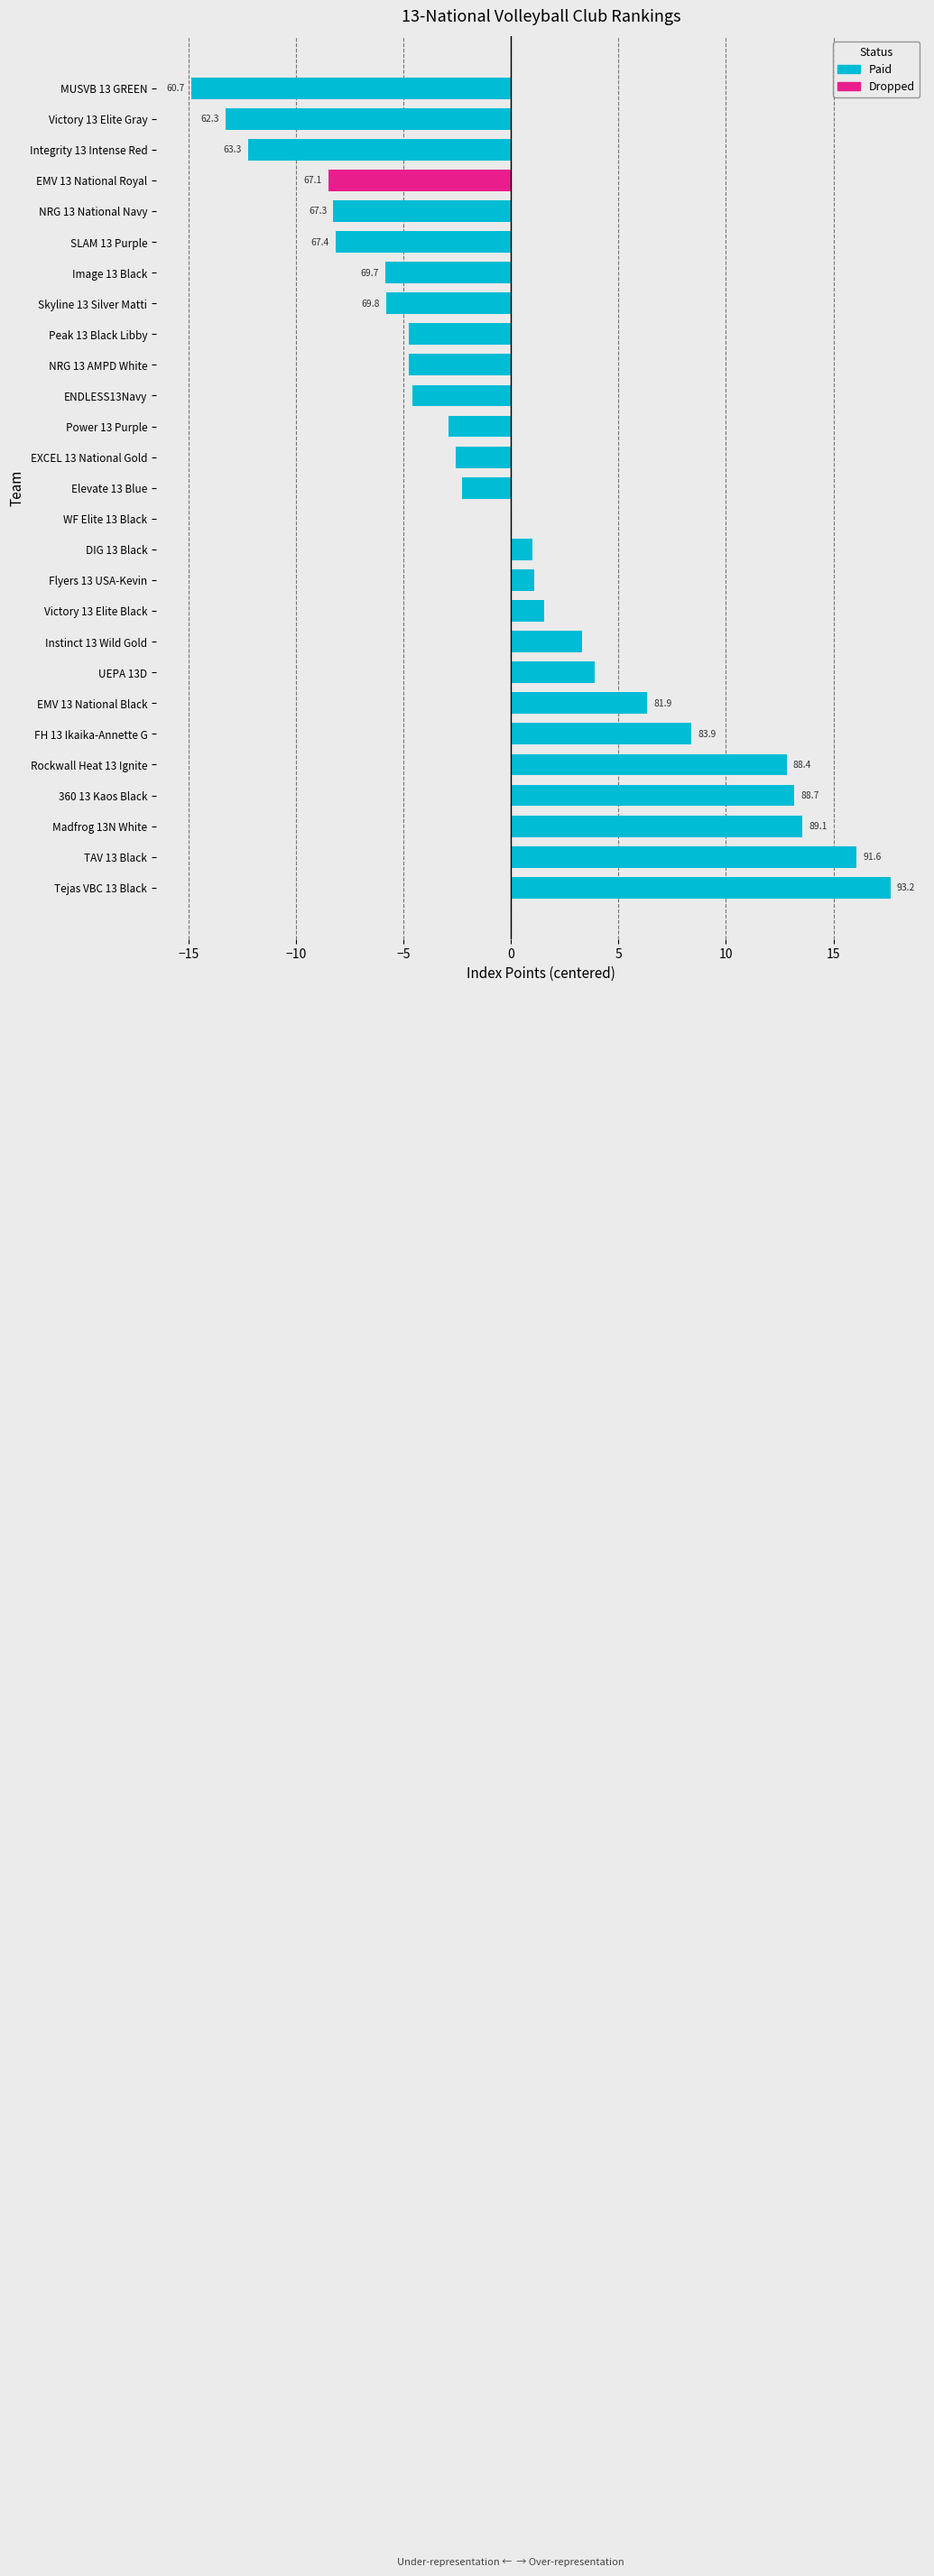

Are the bars horizontal?

Yes